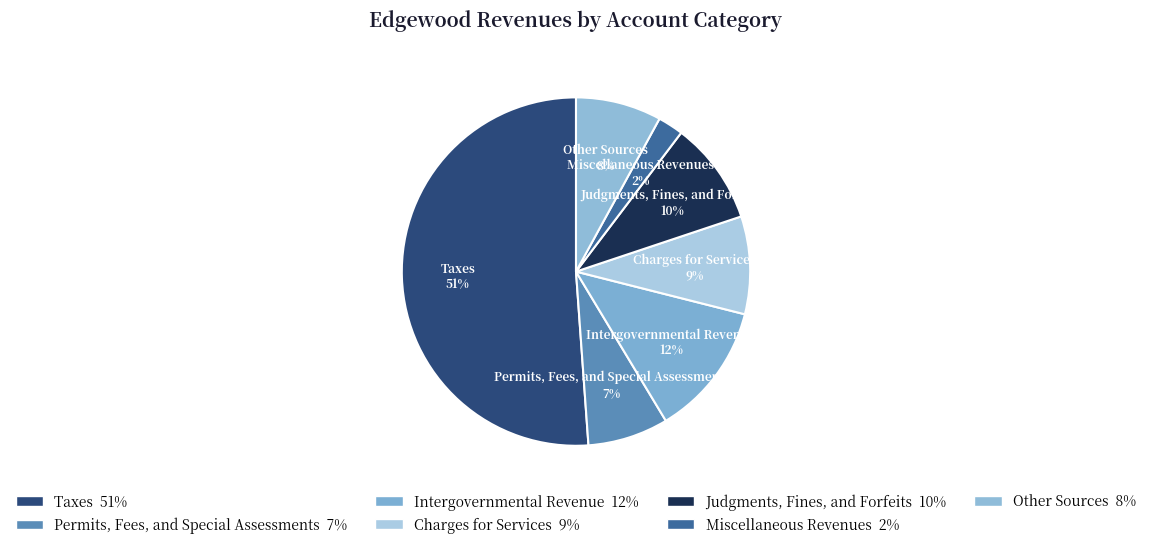

To the nearest percent, what is the combined percentage of Judgments, Fines, and Forfeits and Intergovernmental Revenue?

22%